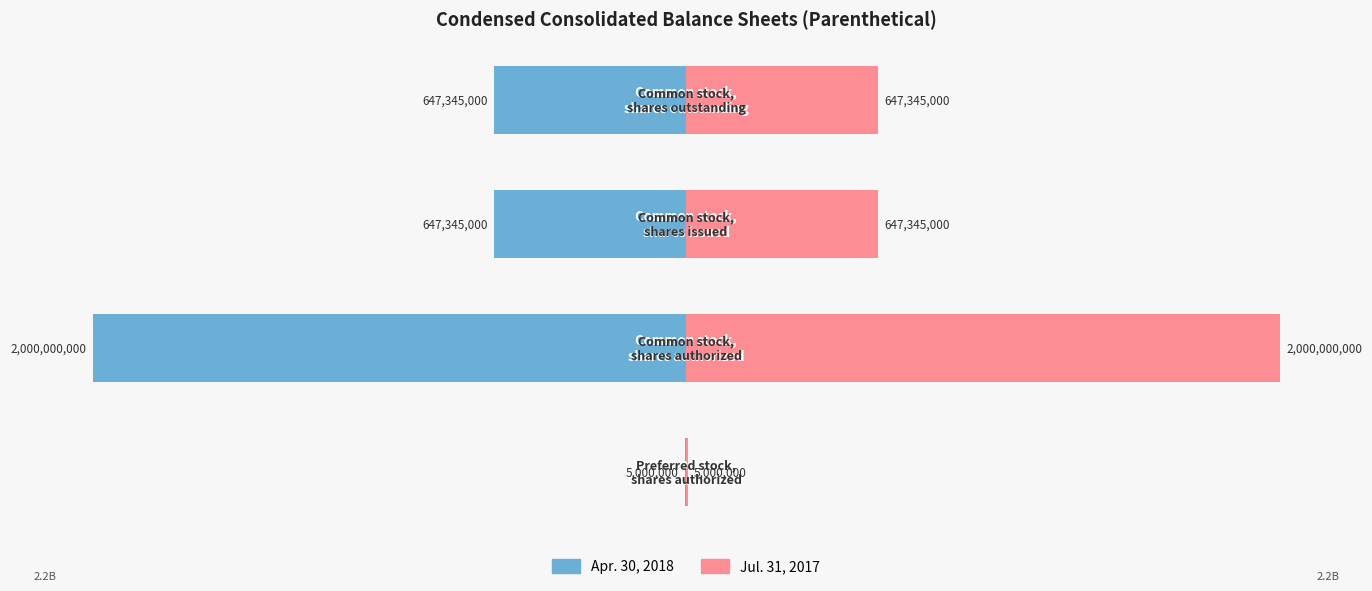

Reading left to right, what are all the values shown in this chart?

Apr. 30, 2018: -5000000	-2000000000	-647345000	-647345000
Jul. 31, 2017: 5000000	2000000000	647345000	647345000